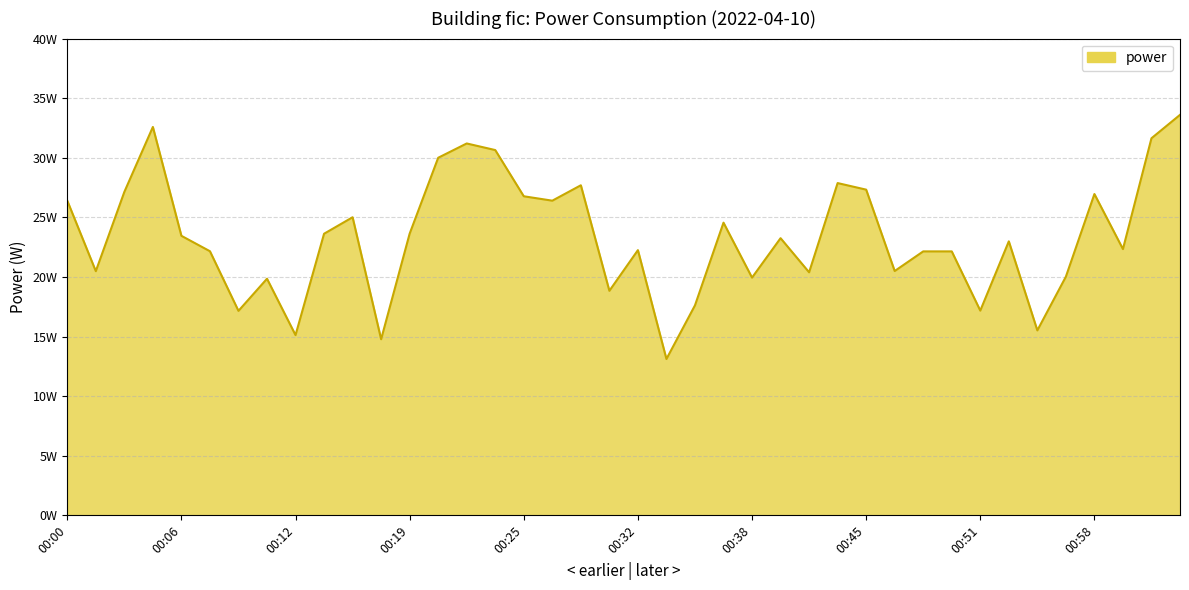

Does the chart display data point markers on the line(s)?

No